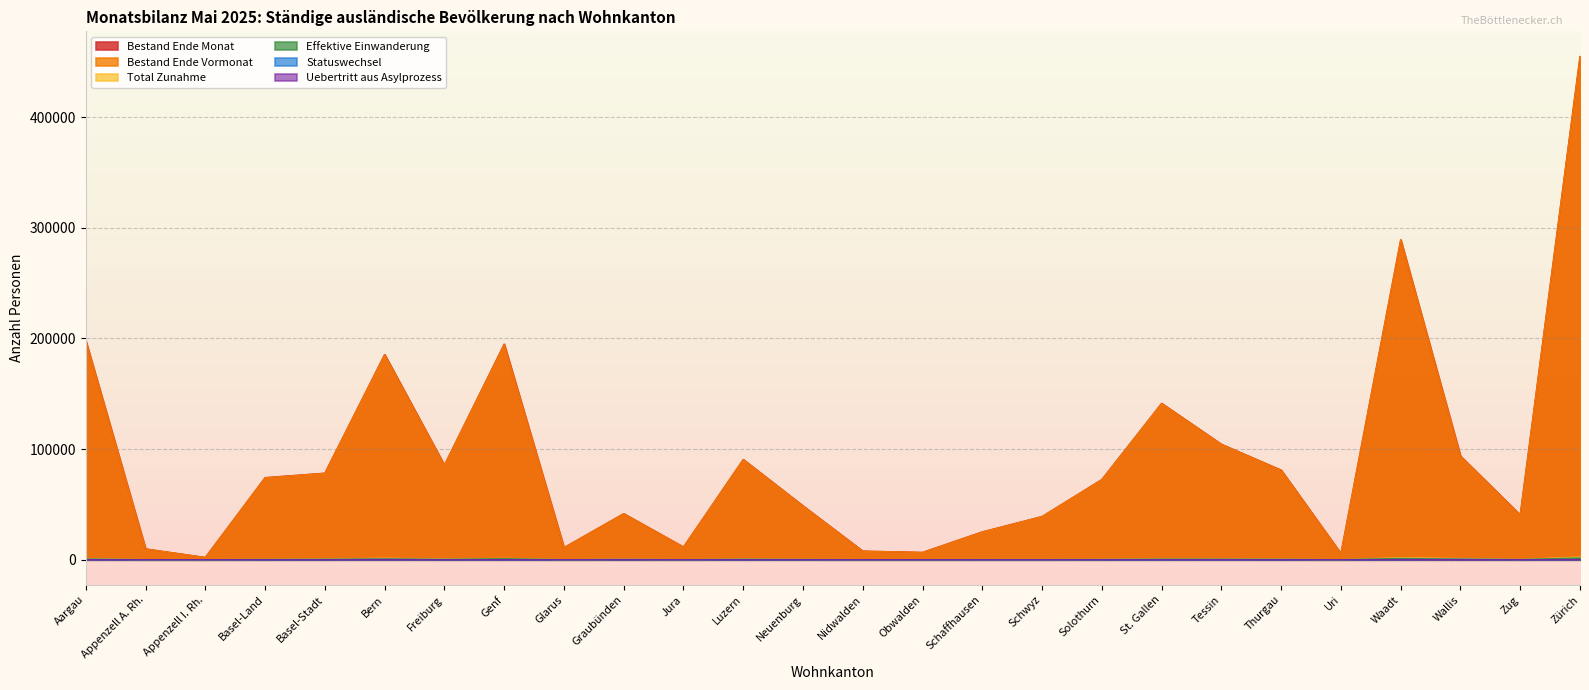

What is the maximum value shown in the chart?

454767